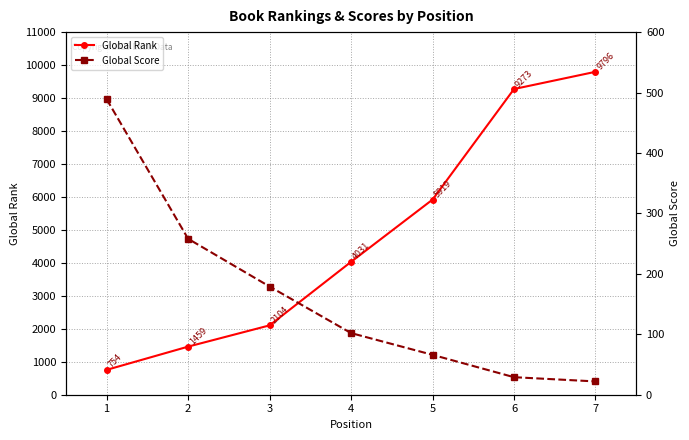

Reading right to left, transcribe all the data shown in this chart.

Global Rank: 7=9796	6=9273	5=5919	4=4031	3=2104	2=1459	1=754
Global Score: 7=22	6=29	5=66	4=102	3=179	2=258	1=489